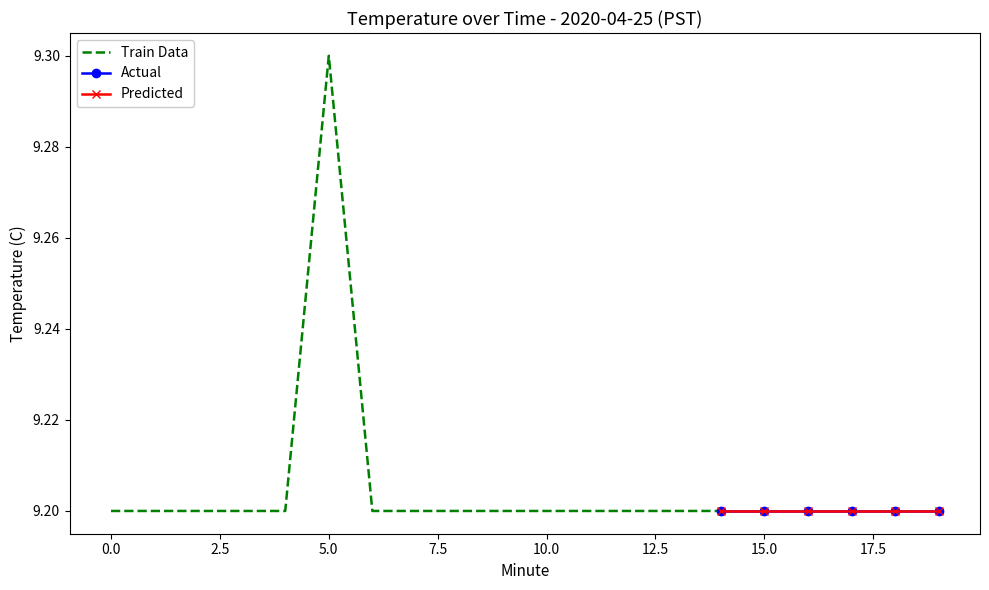

Is it true that Predicted equals 9.2 at 16?

True